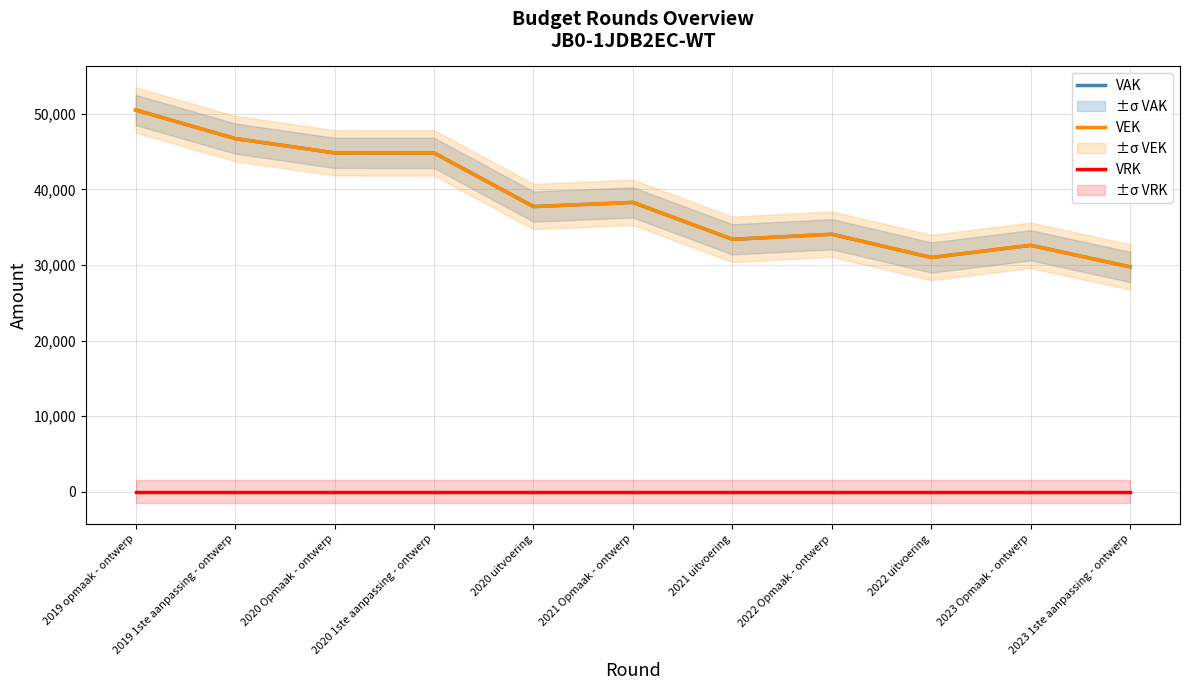

Rank the categories by VEK value from highest to lowest.

2019 opmaak - ontwerp, 2019 1ste aanpassing - ontwerp, 2020 Opmaak - ontwerp, 2020 1ste aanpassing - ontwerp, 2021 Opmaak - ontwerp, 2020 uitvoering, 2022 Opmaak - ontwerp, 2021 uitvoering, 2023 Opmaak - ontwerp, 2022 uitvoering, 2023 1ste aanpassing - ontwerp